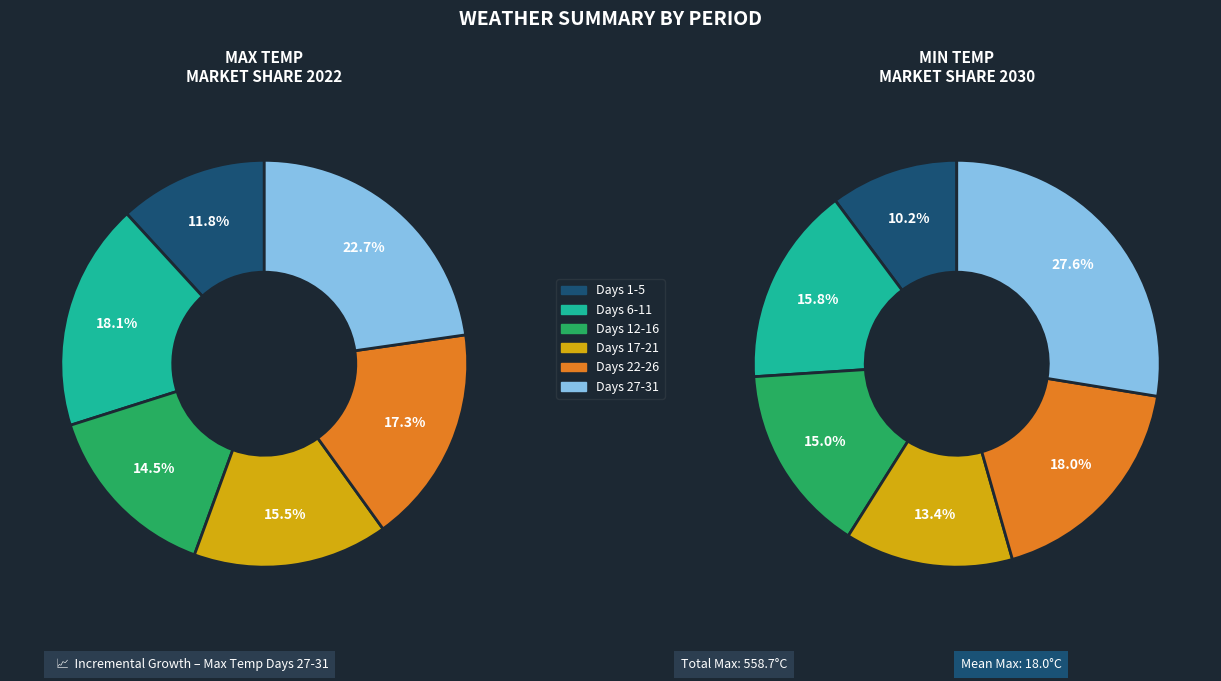

Does any single category account for the majority?

No